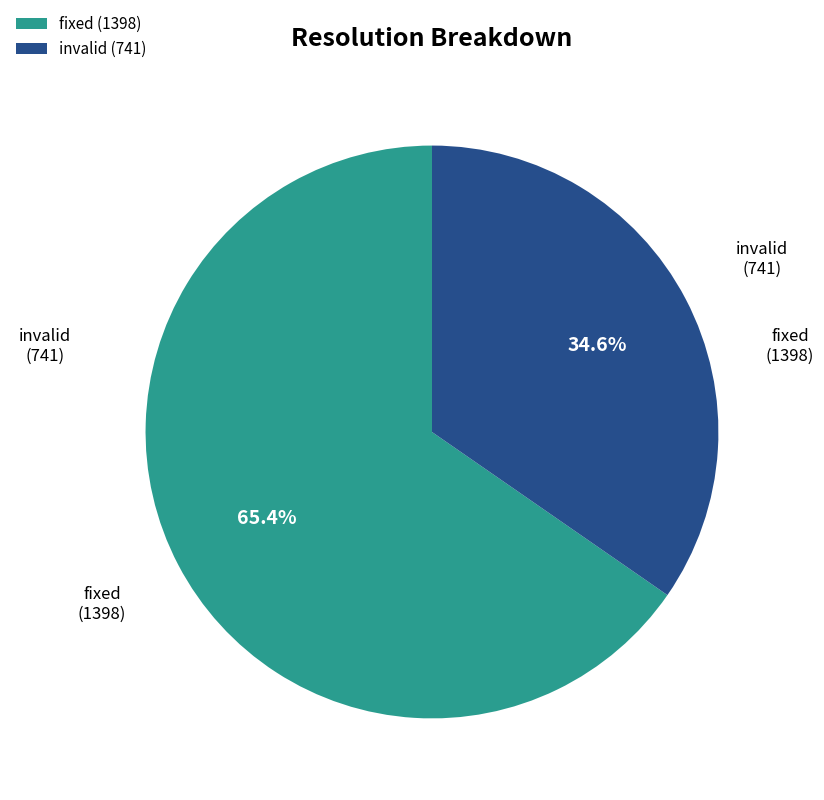

What percentage do invalid and fixed together represent?

100.0%